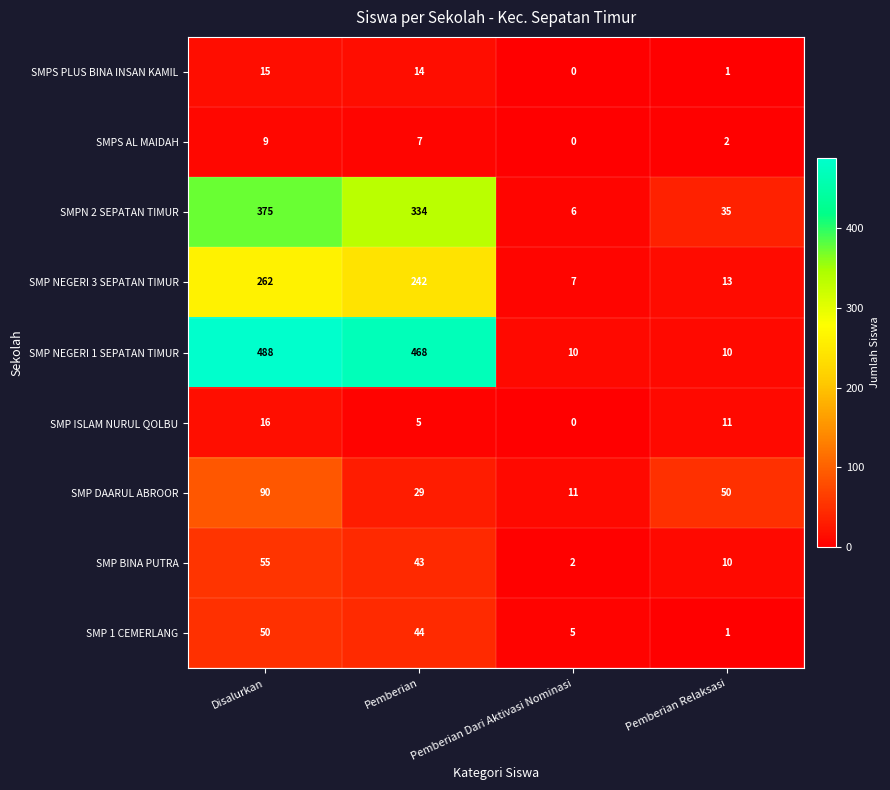

Which series has the largest total across all categories?

SMP NEGERI 1 SEPATAN TIMUR